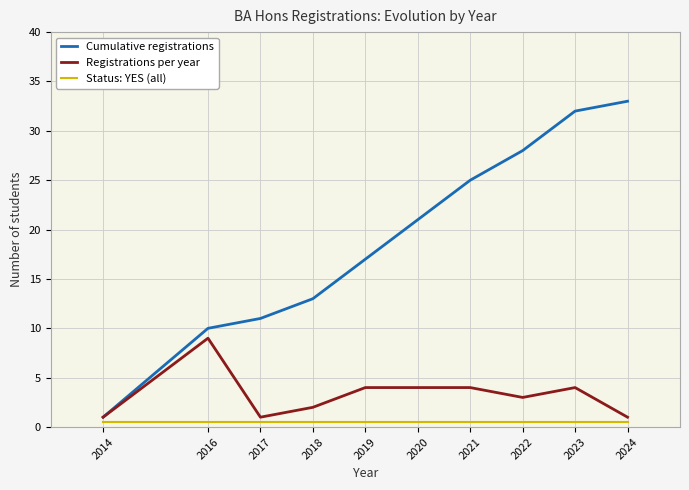

Where is Cumulative registrations nearest to the value 17?

2019